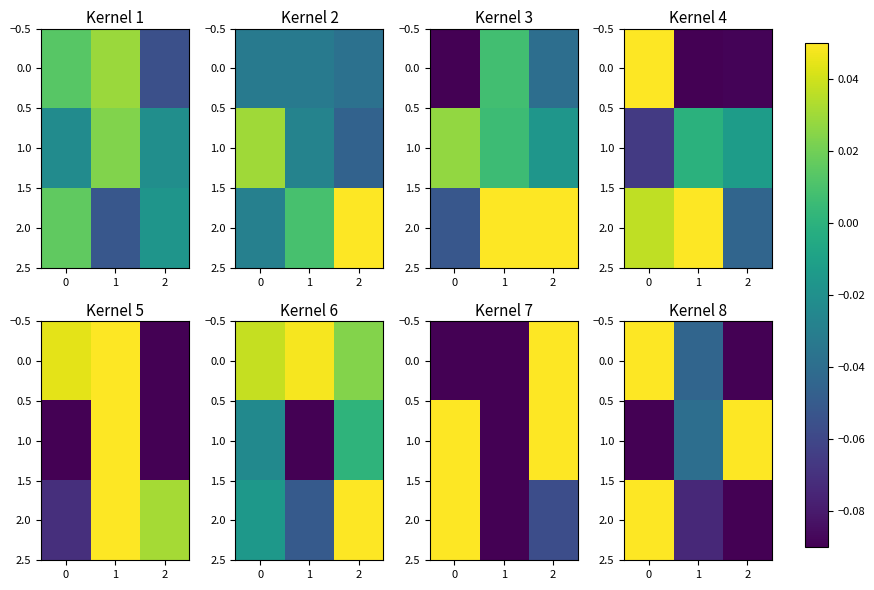

Is it true that 0.0 equals -0.1 at 2?

True